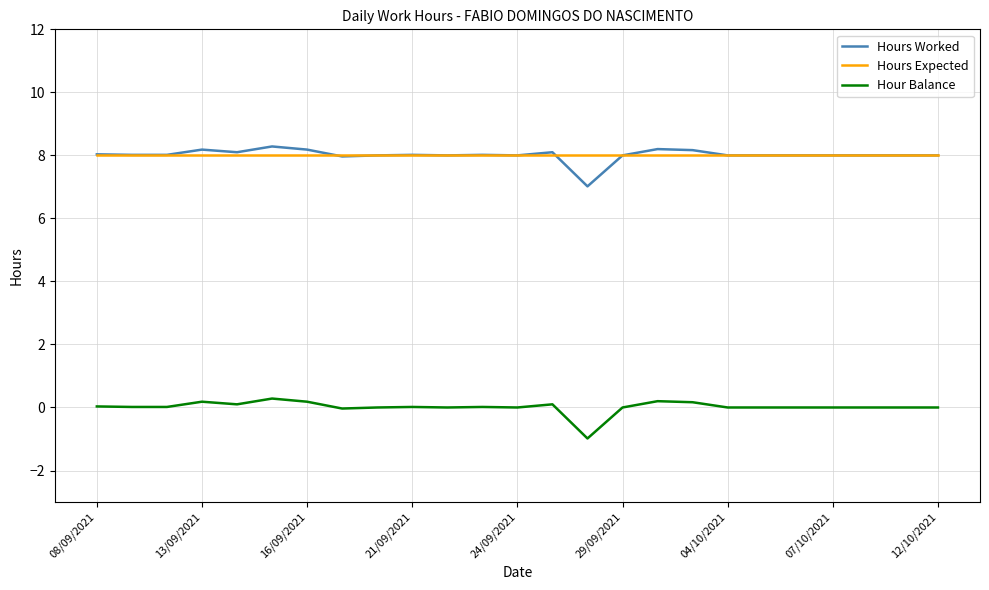

True or false: Hour Balance and Hours Expected intersect in this chart.

False